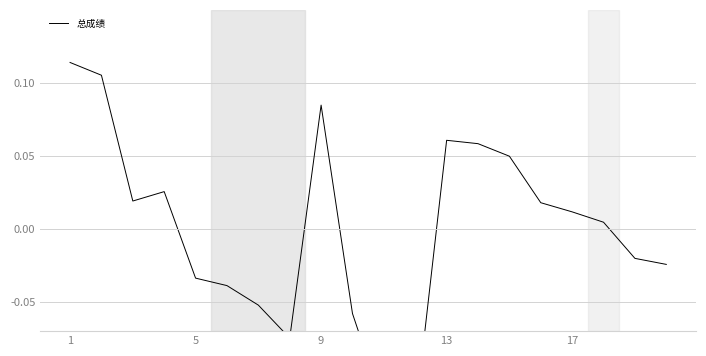

What is the maximum value shown in the chart?

0.1